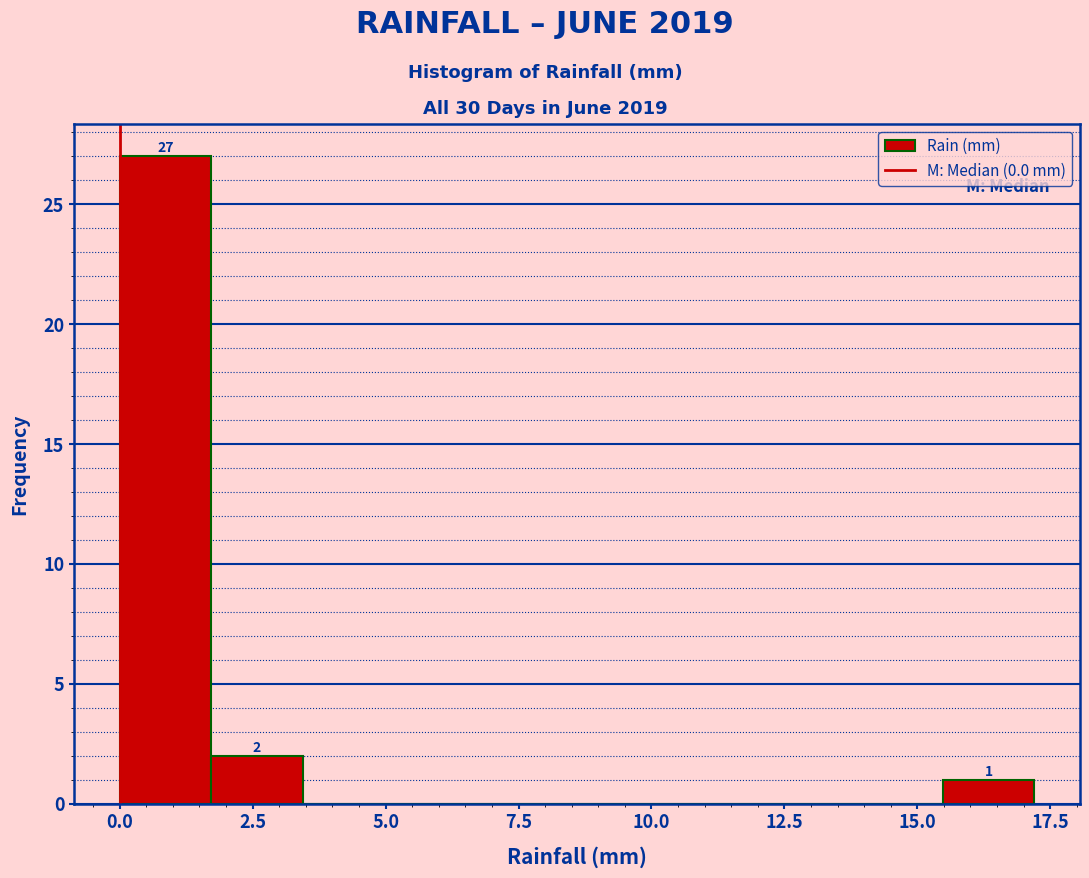

Read against the x-axis, roughly where is the centre of the tallest bar?

1.0